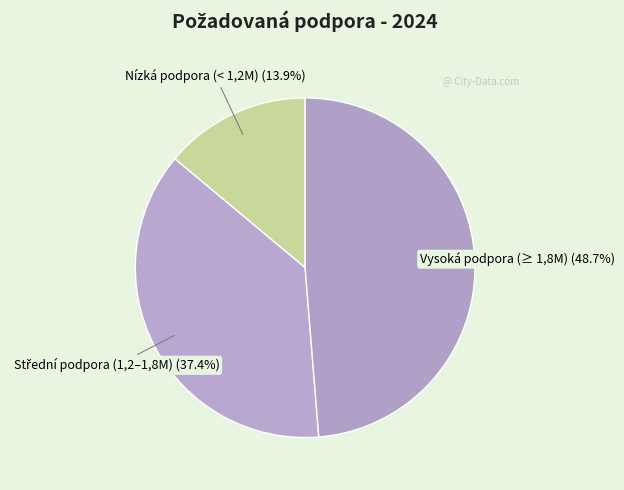

Does Vysoká podpora (≥ 1,8M) represent more than half of the total?

No